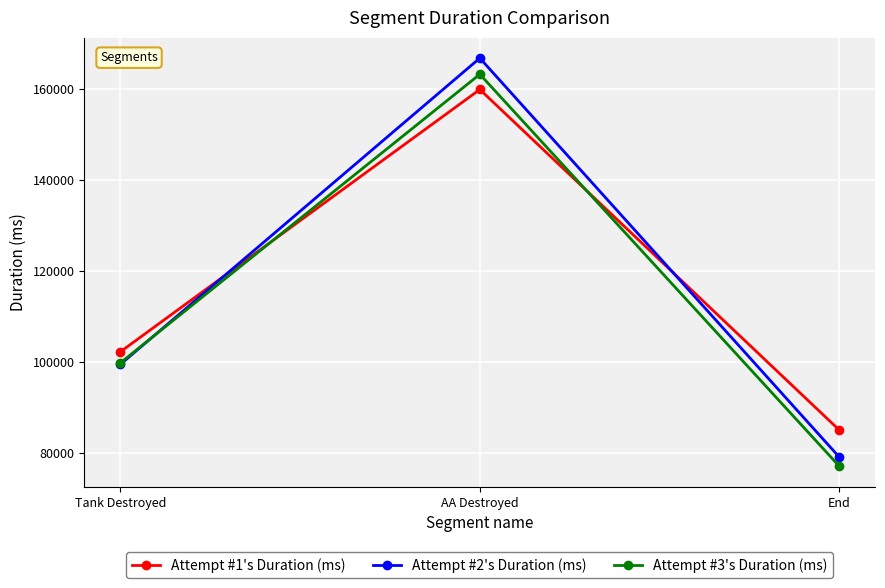

What value does the Attempt #3's Duration (ms) series have at End, to the nearest 100?

77000